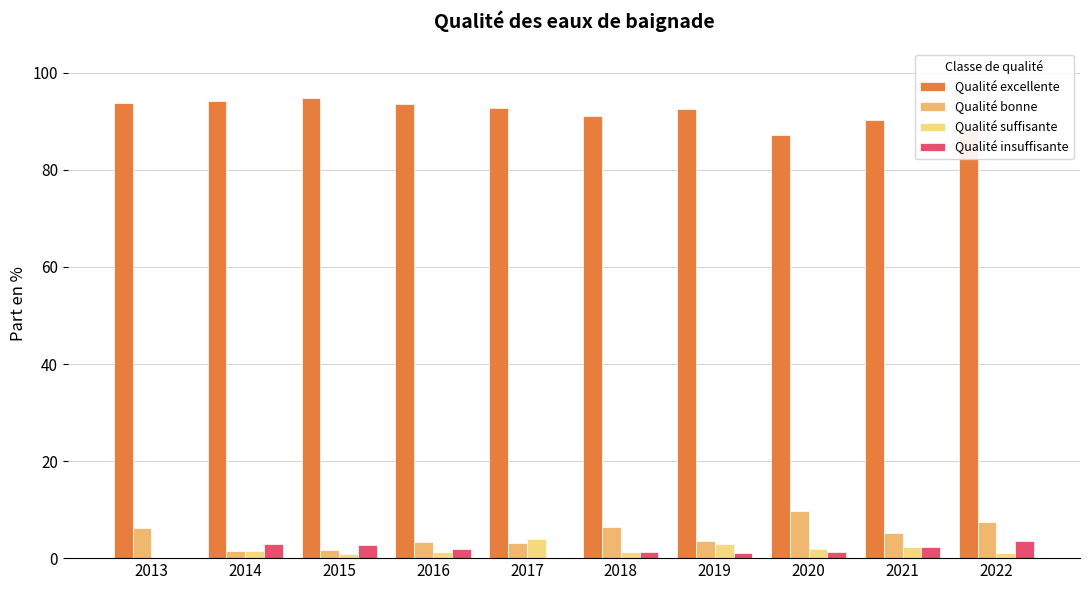

Is it true that Qualité suffisante equals 2.1 at 2013?

False